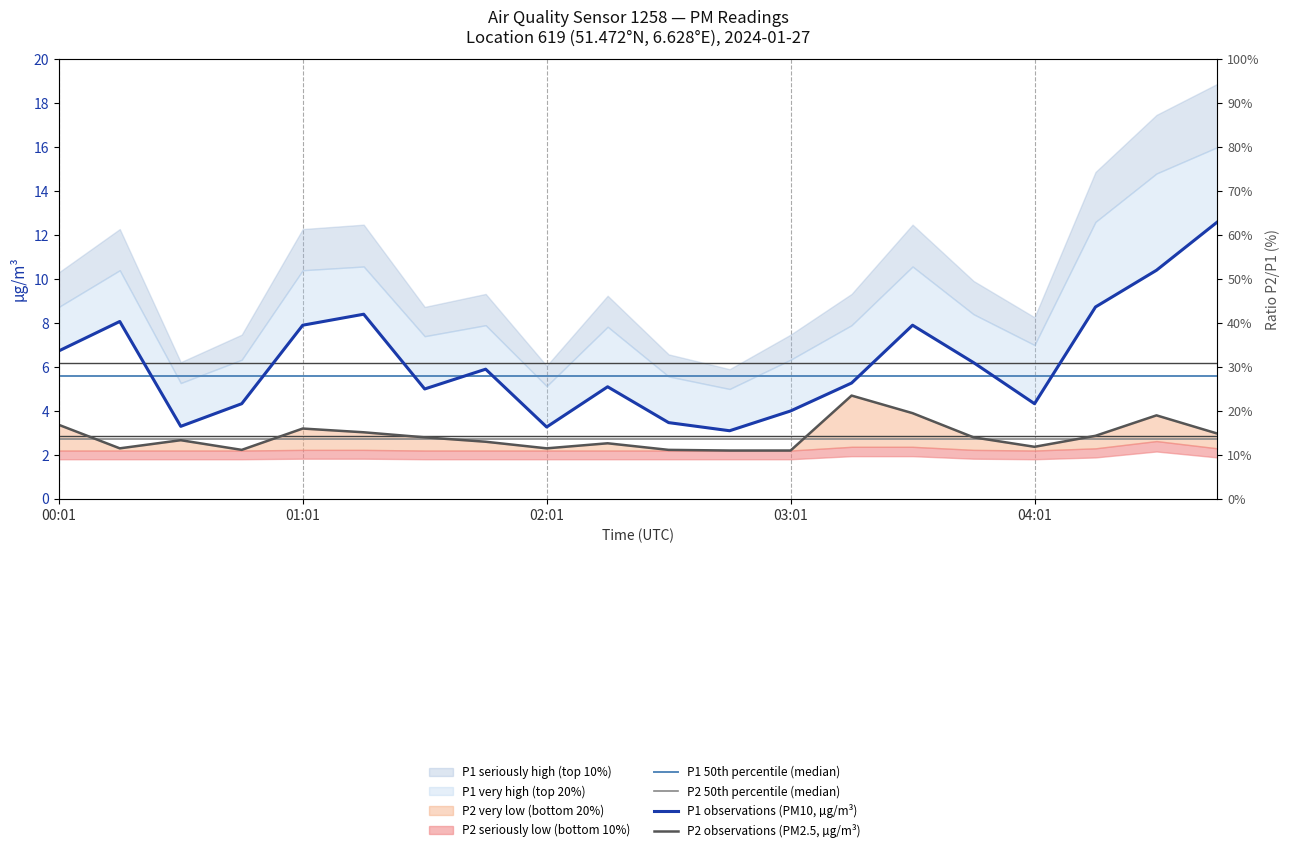

Which series has the largest total across all categories?

P1 observations (PM10, µg/m³)